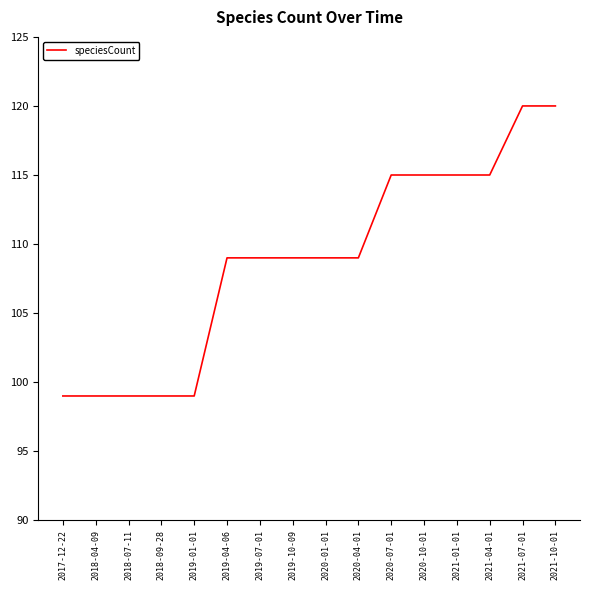

Reading left to right, extract all data points from this chart.

99	99	99	99	99	109	109	109	109	109	115	115	115	115	120	120